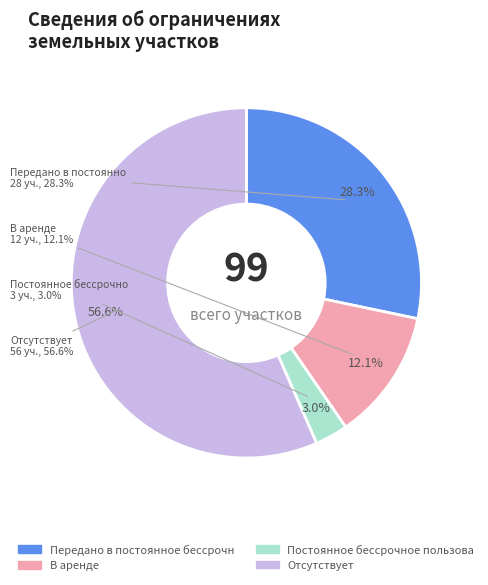

Does Постоянное бессрочное пользование account for over 50% of the chart?

No